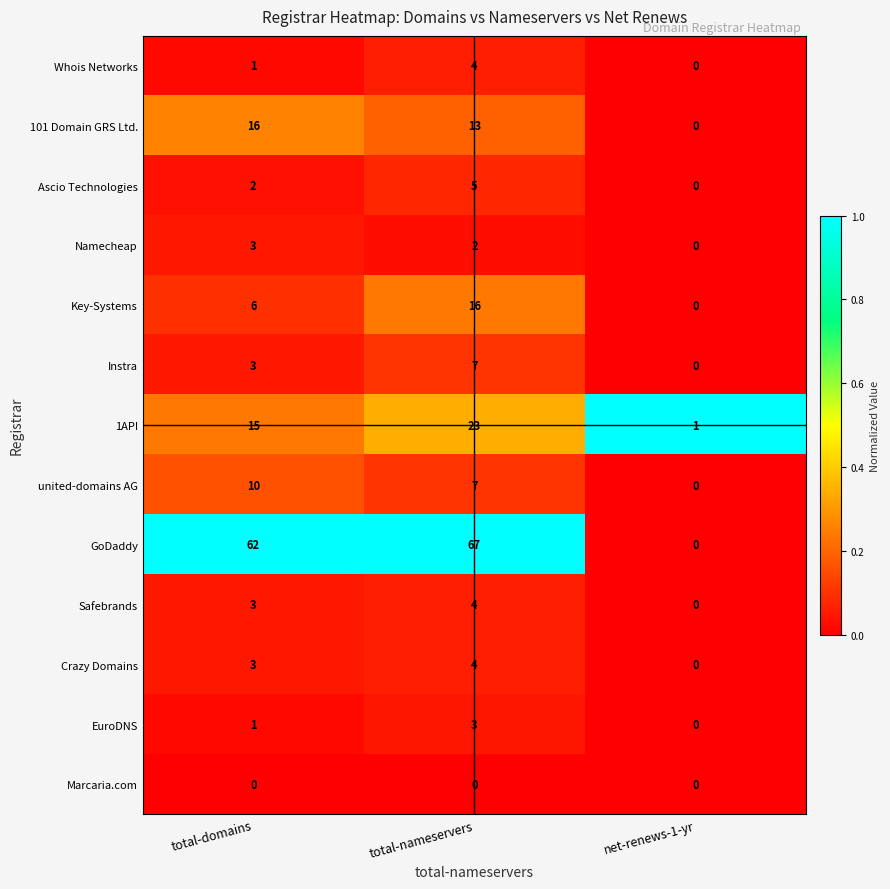

How many series are shown in this chart?

13